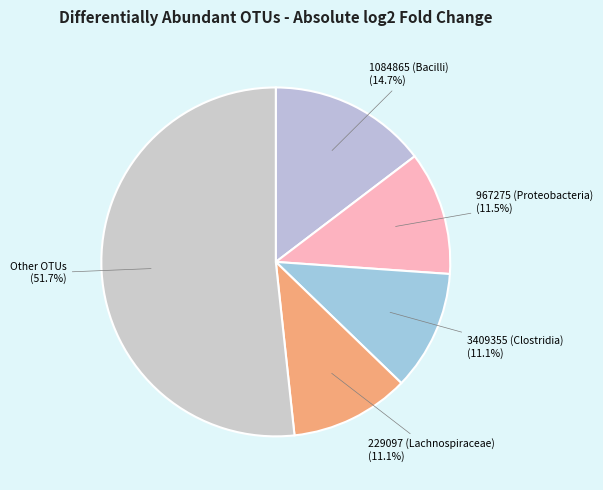

To the nearest percent, what is the difference between the largest and smallest slice percentages?

41%